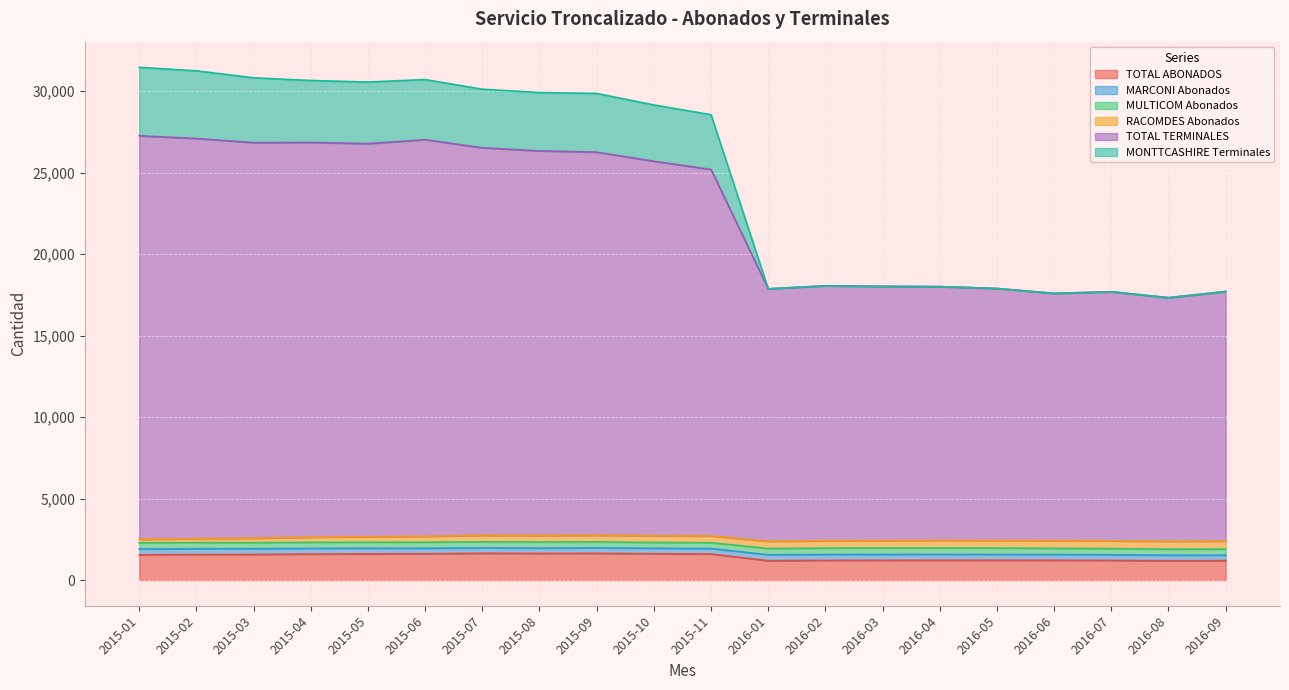

The value of TOTAL ABONADOS at 2015-11 is 2870. True or false?

False